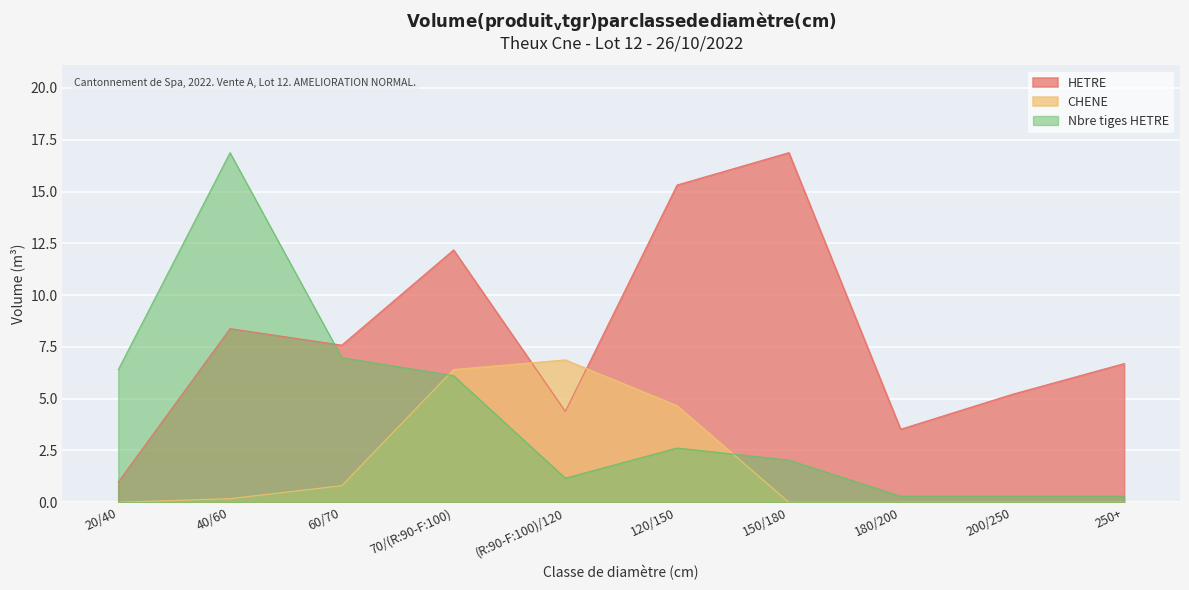

What is the spread (max minus min) of values at 60/70?

6.8